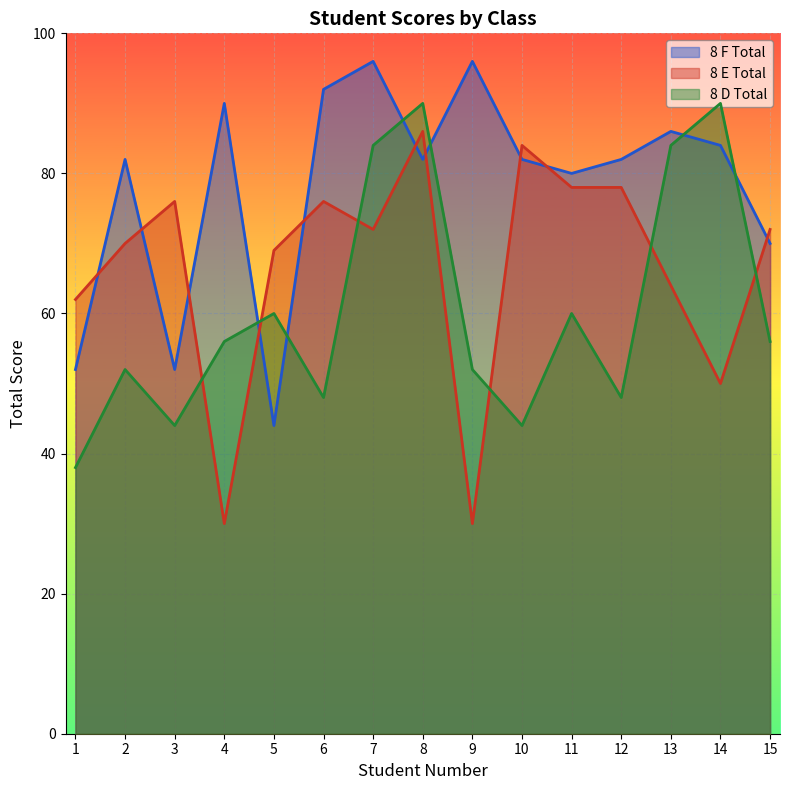

True or false: 8 F Total has a value of 82 at 2.

True